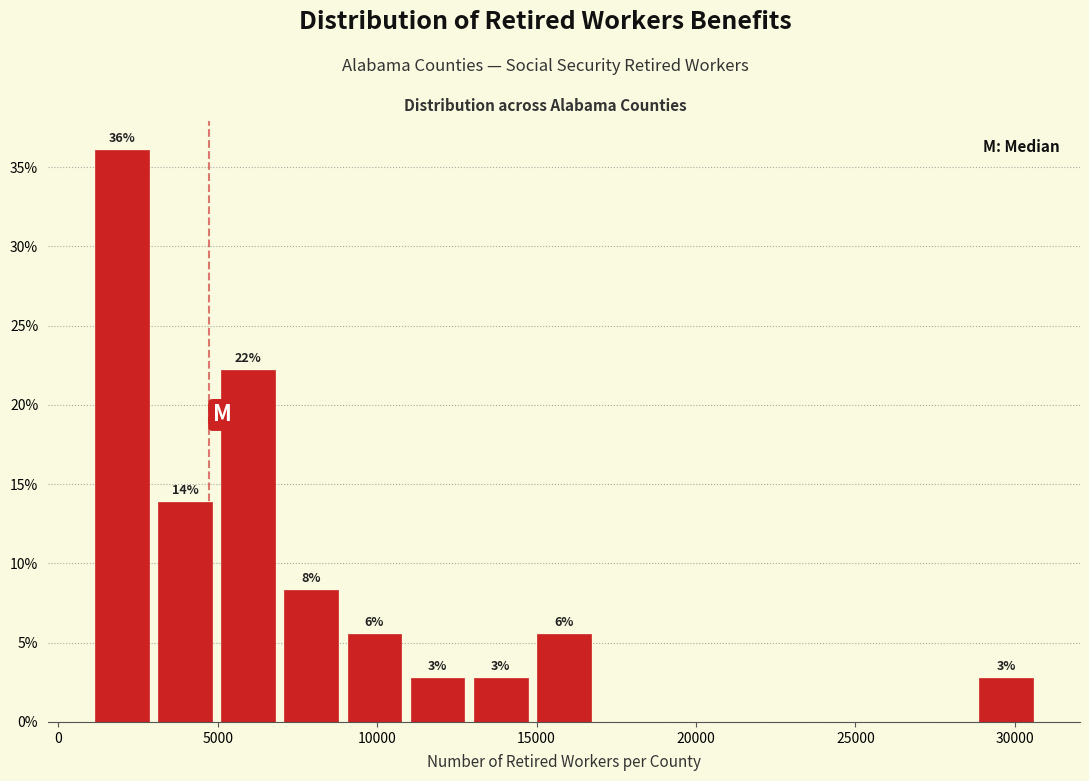

Read against the x-axis, roughly where is the centre of the tallest bar?

2000